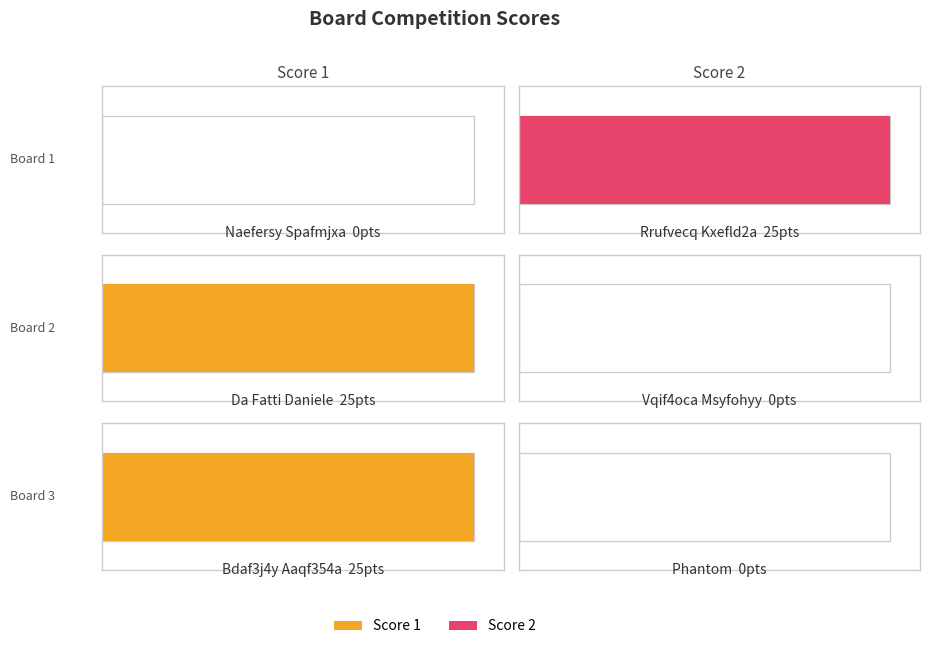

At which category does the chart reach its minimum across all series?

1